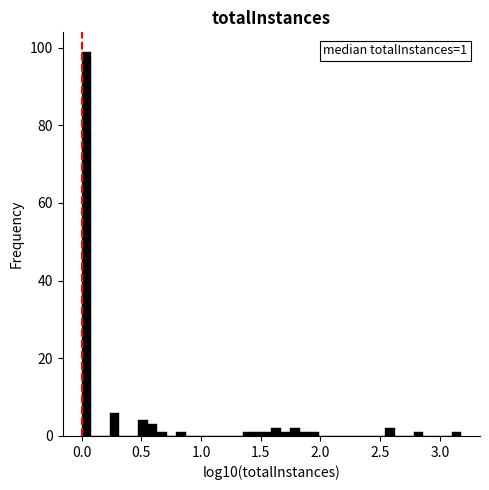

Around what value on the x-axis is the tallest bar? Give the approximate position of its centre, as read against the axis.

0.05